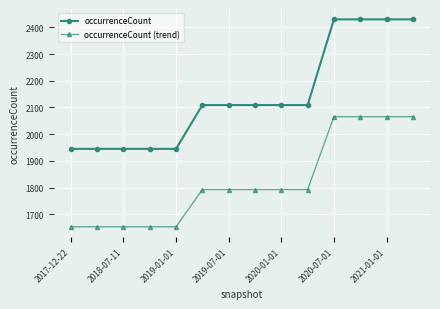

Which series has the largest range (max minus min)?

occurrenceCount